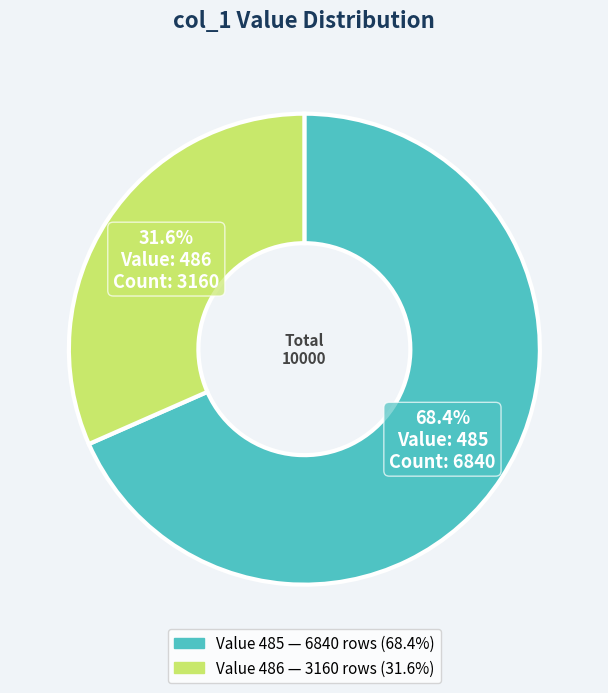

Does any single category account for the majority?

Yes